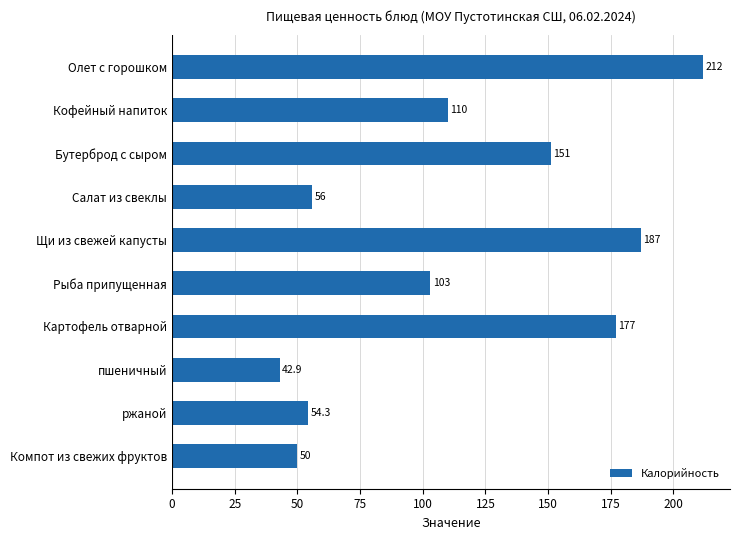

Reading top to bottom, transcribe all the data shown in this chart.

Олет с горошком=212.0	Кофейный напиток=110.0	Бутерброд с сыром=151.0	Салат из свеклы=56.0	Щи из свежей капусты=187.0	Рыба припущенная=103.0	Картофель отварной=177.0	пшеничный=42.9	ржаной=54.3	Компот из свежих фруктов=50.0